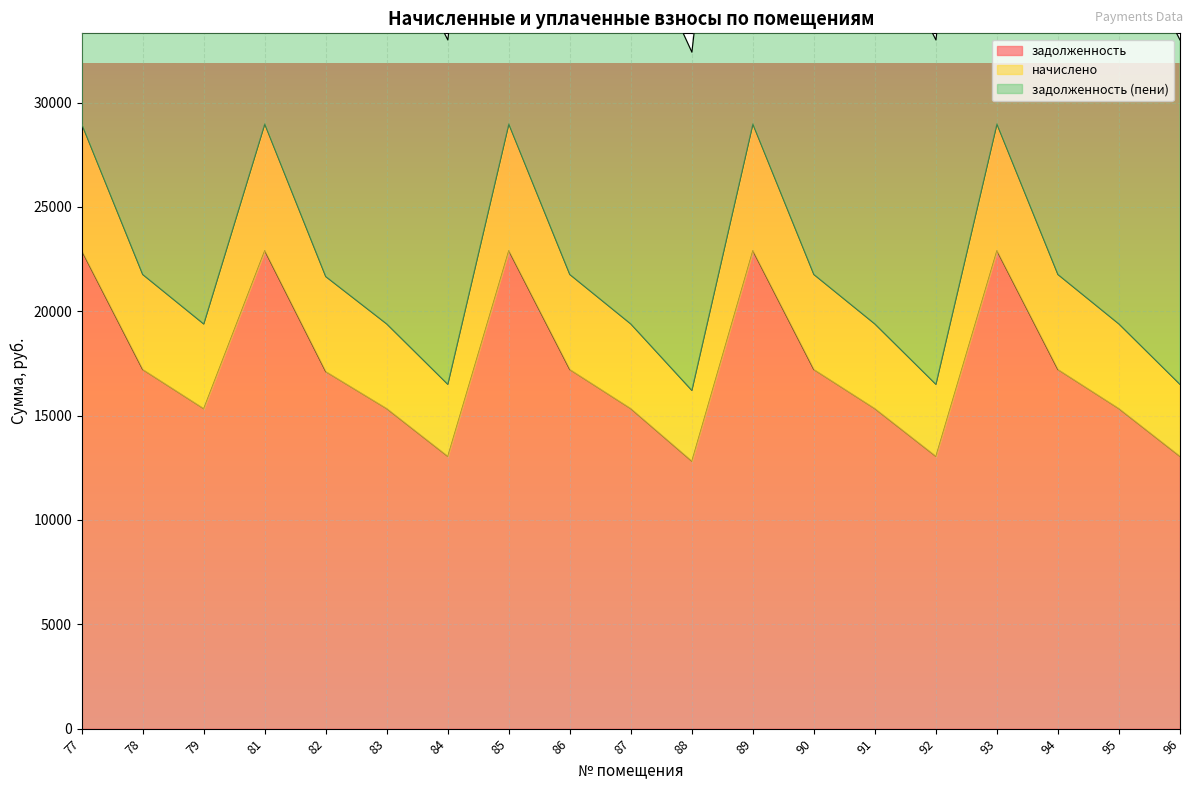

What is the maximum value shown in the chart?

57951.4